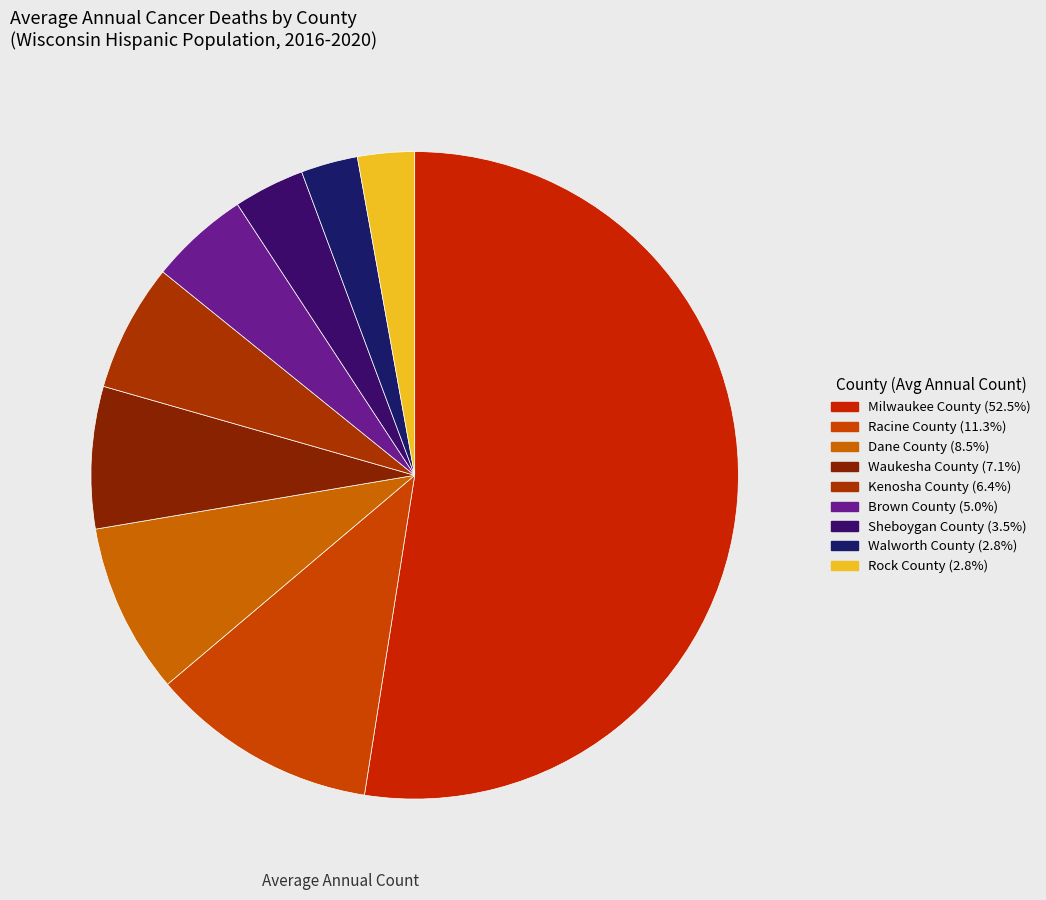

Count the number of slices in the pie.

9